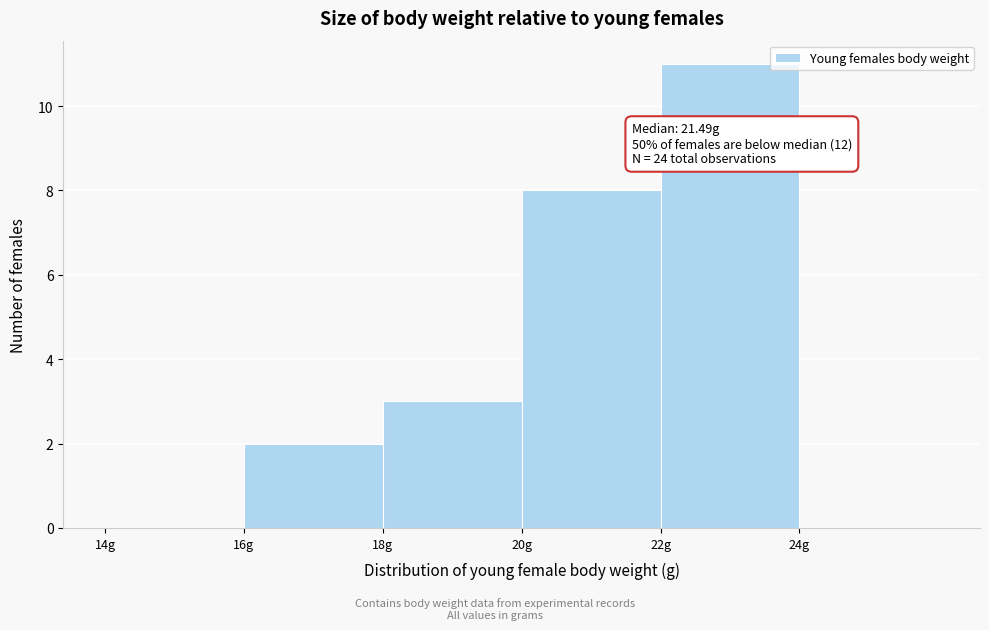

Which range on the x-axis has the tallest bar?

22 to 24